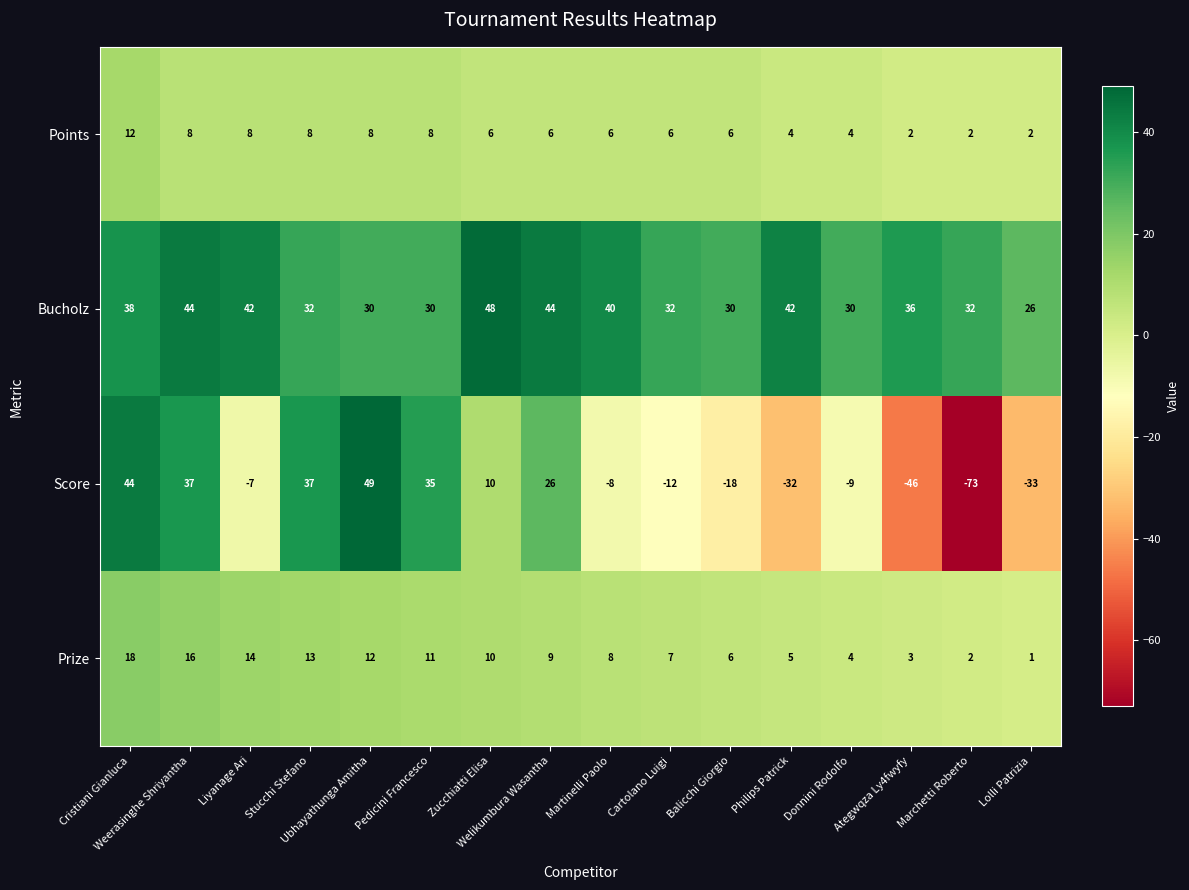

Which series has the largest range (max minus min)?

Score